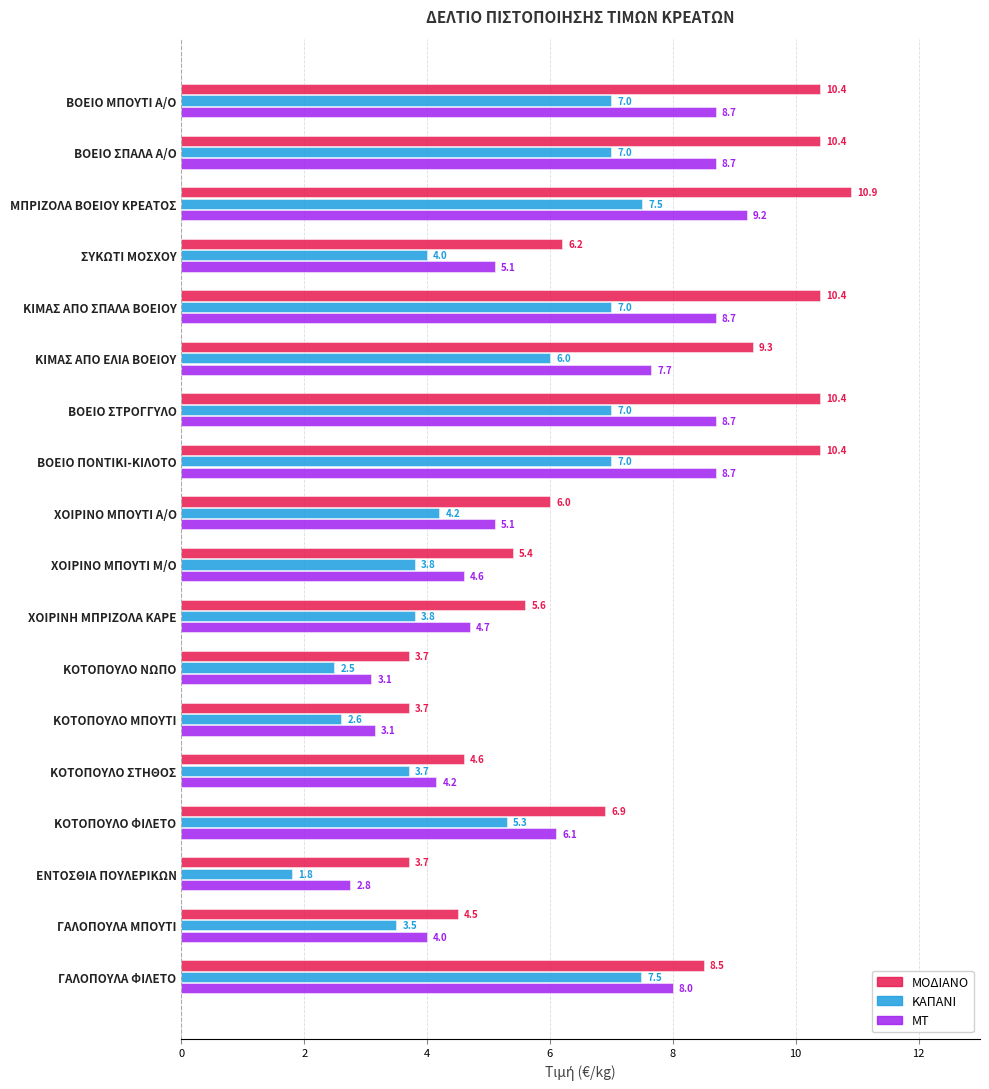

Which category has the highest value in the ΜΟΔΙΑΝΟ series?

ΜΠΡΙΖΟΛΑ ΒΟΕΙΟΥ ΚΡΕΑΤΟΣ